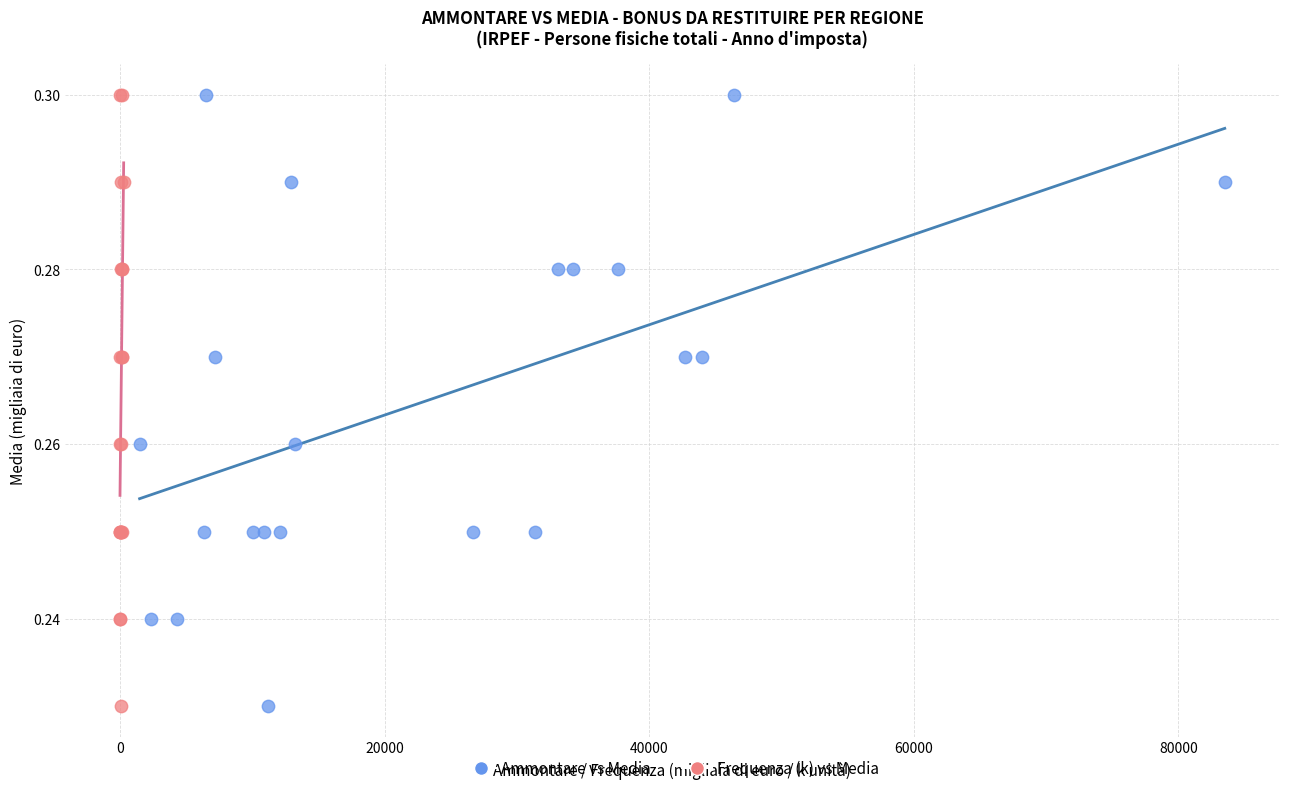

What are all the series names shown in the legend?

Ammontare vs Media, Frequenza (k) vs Media